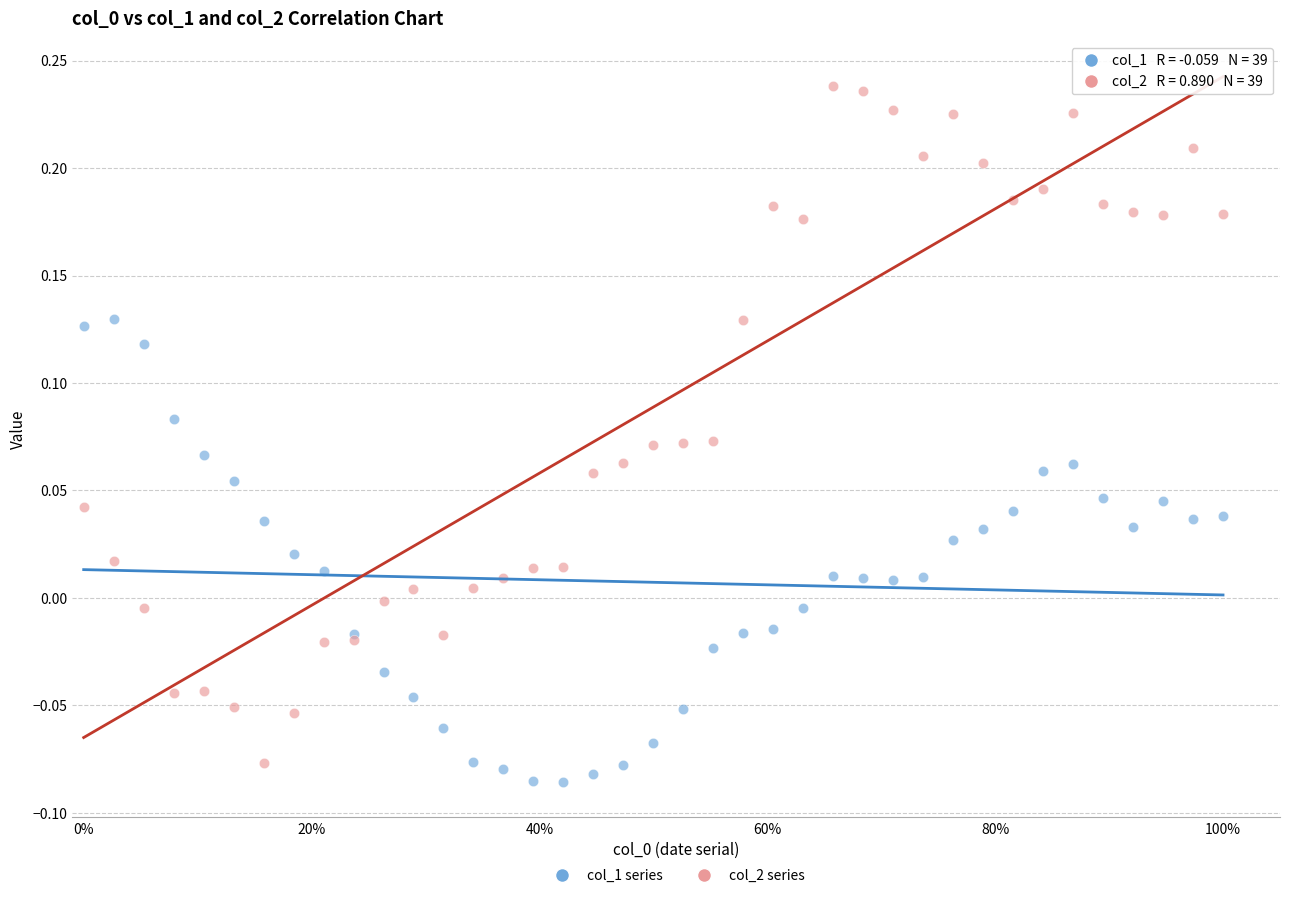

Which series contains the lowest Y value?

col_1 series